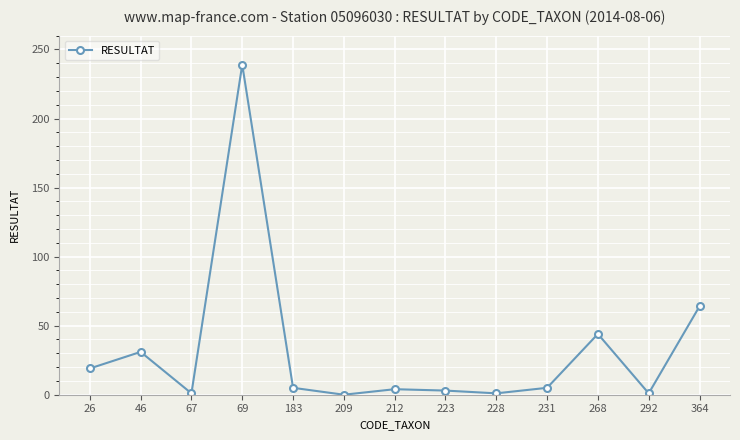

Is it true that the value at 268 is 10?

False